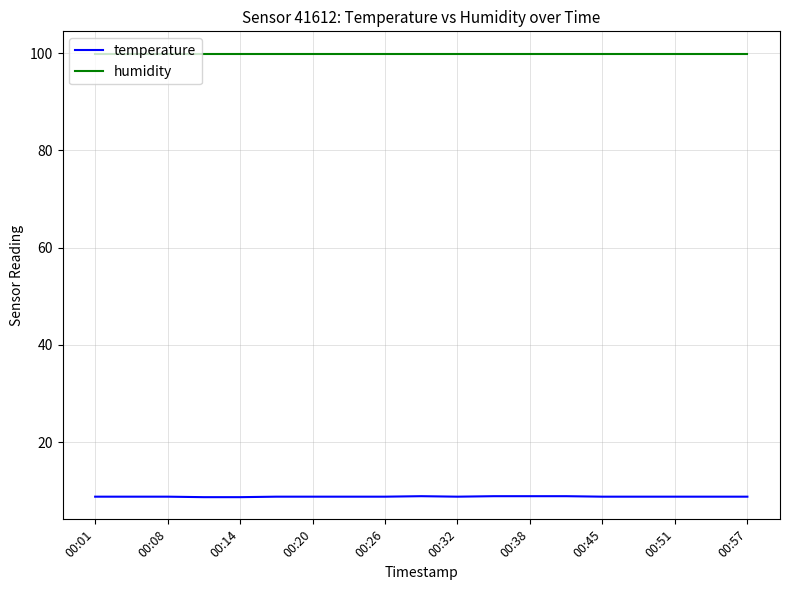

True or false: temperature and humidity intersect in this chart.

False